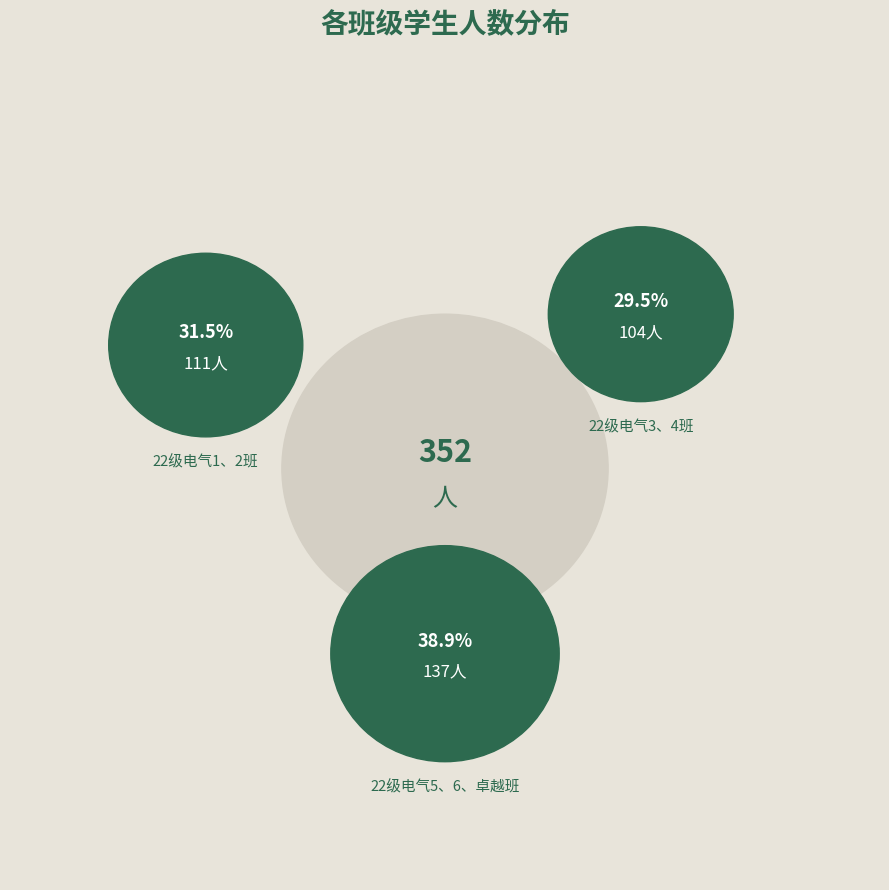

How many segments does this pie chart have?

3